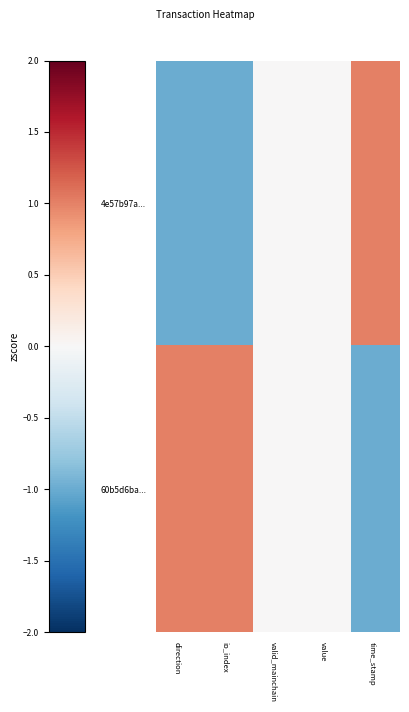

How many distinct data groups are displayed?

2